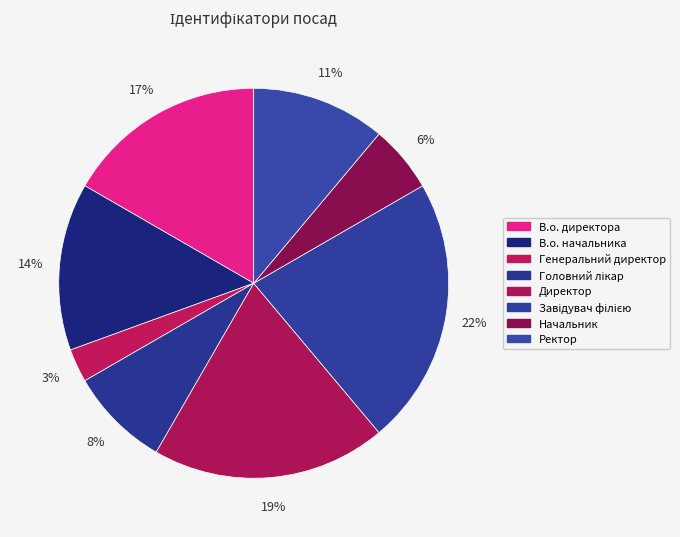

How many slices are in this pie chart?

8